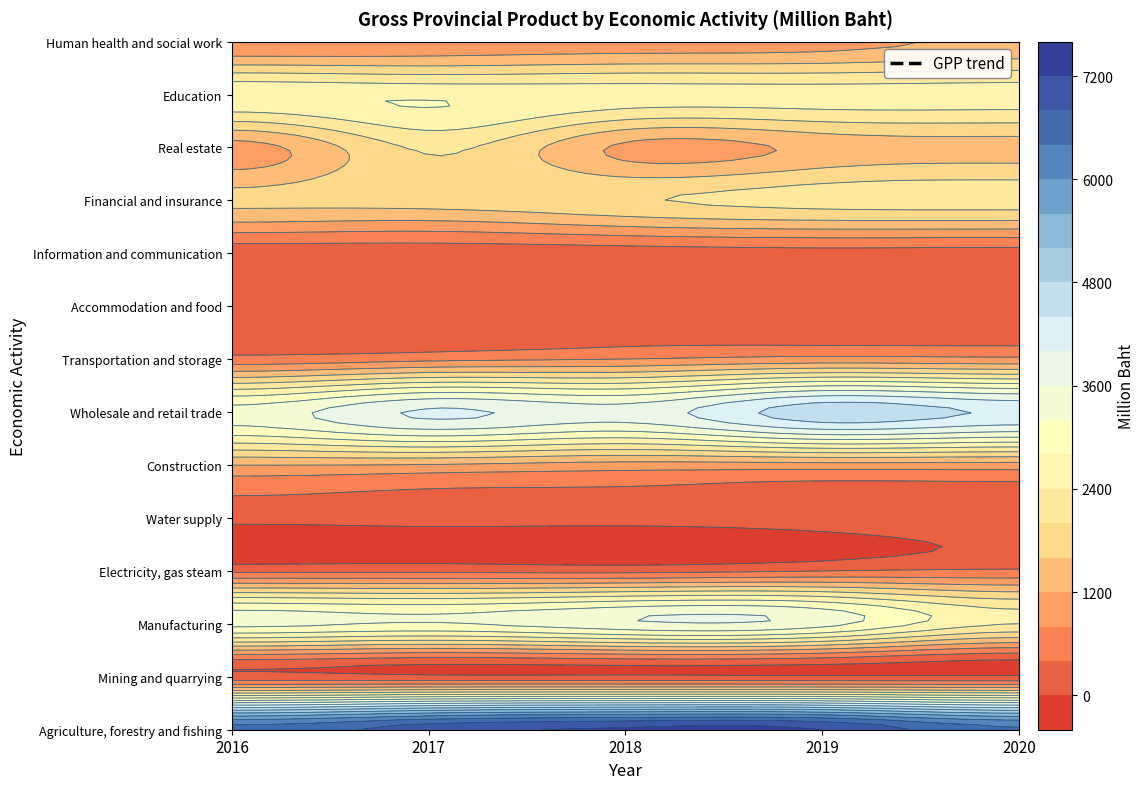

What is the difference between the second highest and second lowest values in the Financial and insurance series?

344